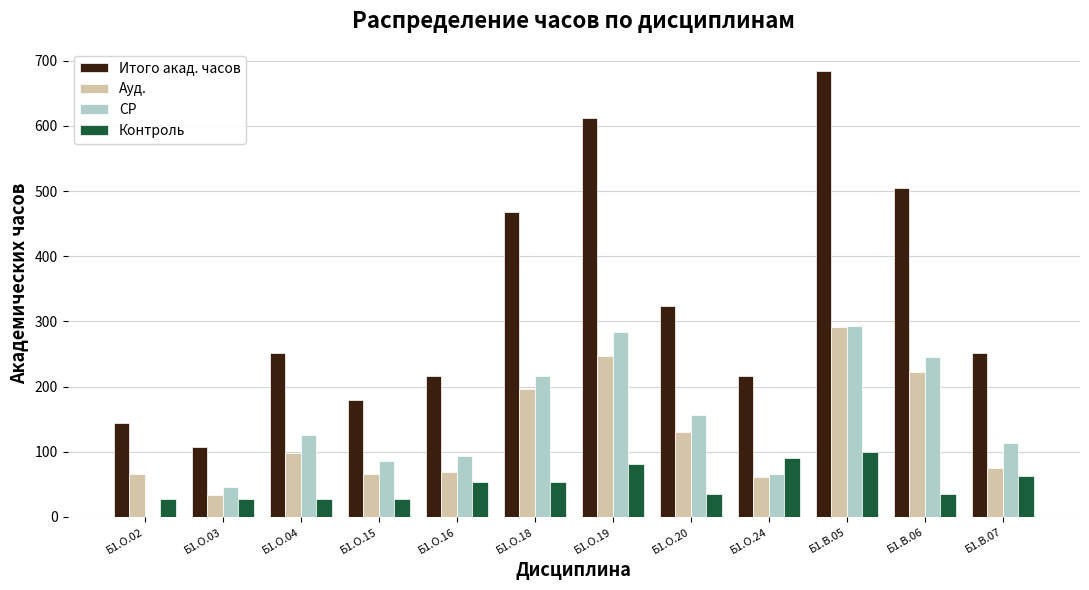

How many distinct data groups are displayed?

4